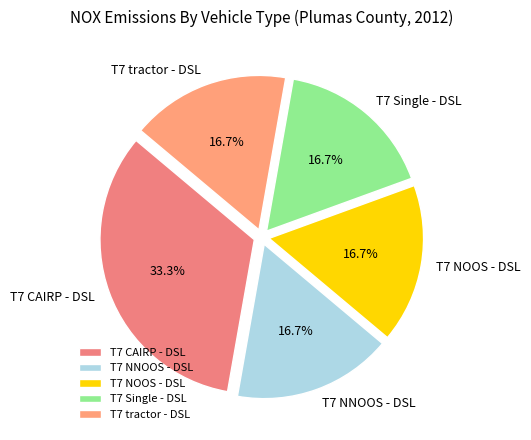

To the nearest percent, what percentage of the pie is T7 tractor - DSL?

17%